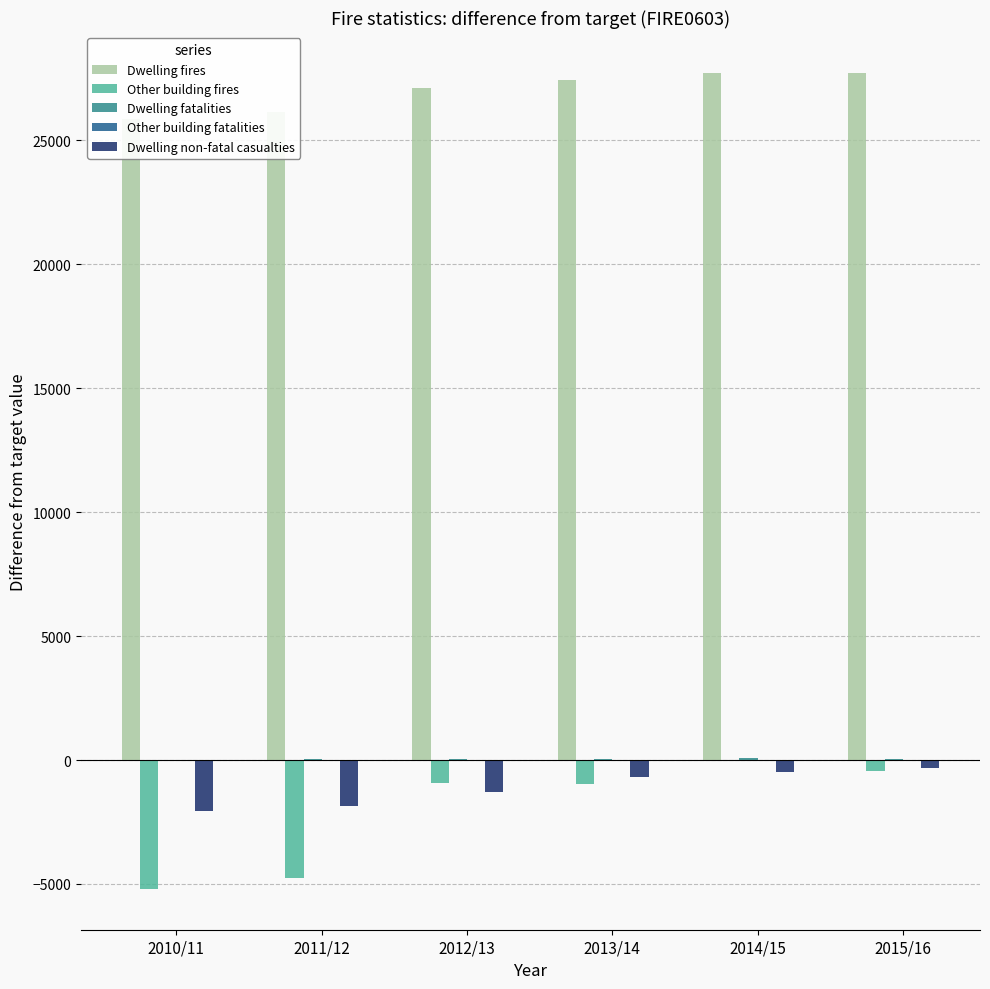

Is it true that Dwelling fatalities equals 47 at 2013/14?

True